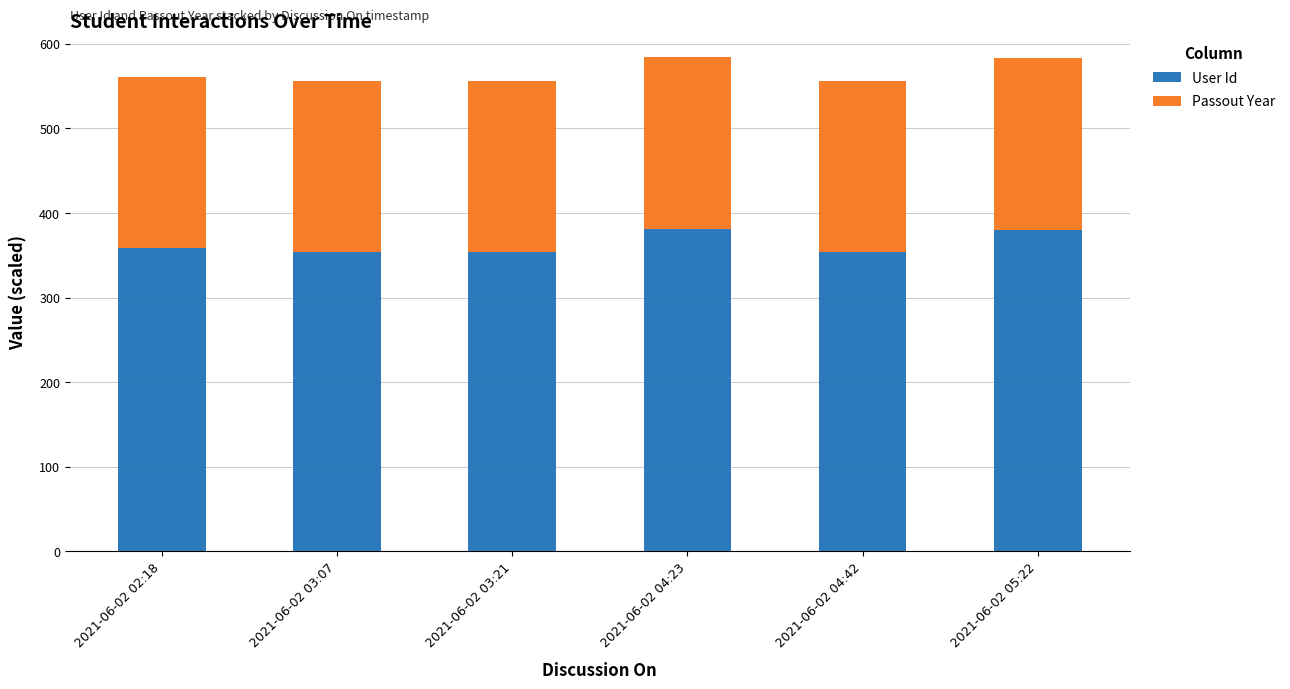

What is the minimum value for User Id?

353.8